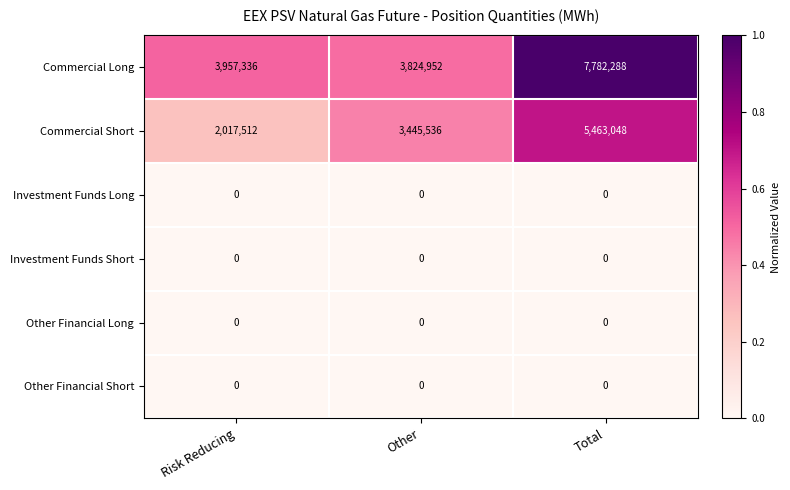

List the labels in order of Commercial Long value, smallest first.

Other, Risk Reducing, Total